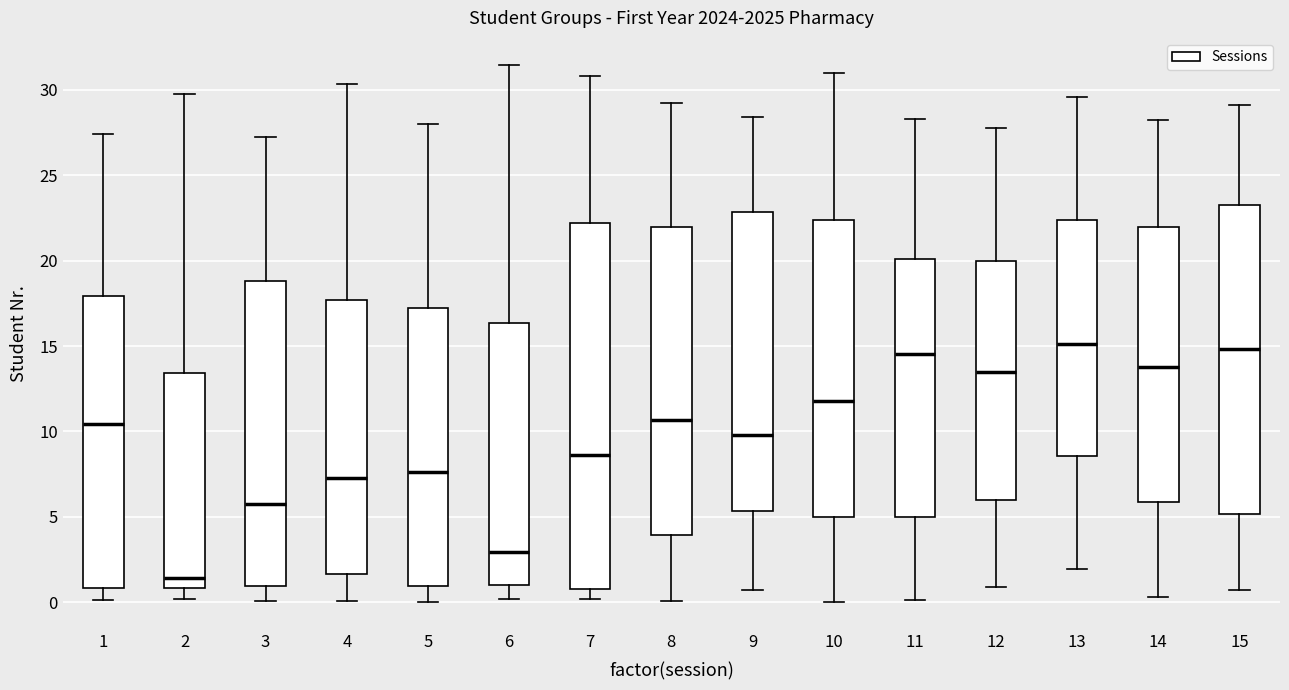

Reading left to right, read every box against the y-axis: the position of its median line, the range the box covers, and the ends of its whiskers. The values are not printed on the chart, so give them approximately, as read against the axis.

1: median 10.5, box 1.0 to 18.0, whiskers 0.0 to 27.5
2: median 1.5, box 1.0 to 13.5, whiskers 0.0 to 29.5
3: median 6.0, box 1.0 to 19.0, whiskers 0.0 to 27.0
4: median 7.5, box 1.5 to 17.5, whiskers 0.0 to 30.5
5: median 7.5, box 1.0 to 17.0, whiskers 0.0 to 28.0
6: median 3.0, box 1.0 to 16.5, whiskers 0.0 to 31.5
7: median 8.5, box 1.0 to 22.0, whiskers 0.0 to 31.0
8: median 10.5, box 4.0 to 22.0, whiskers 0.0 to 29.0
9: median 10.0, box 5.5 to 23.0, whiskers 0.5 to 28.5
10: median 12.0, box 5.0 to 22.5, whiskers 0.0 to 31.0
11: median 14.5, box 5.0 to 20.0, whiskers 0.0 to 28.5
12: median 13.5, box 6.0 to 20.0, whiskers 1.0 to 28.0
13: median 15.0, box 8.5 to 22.5, whiskers 2.0 to 29.5
14: median 14.0, box 6.0 to 22.0, whiskers 0.5 to 28.0
15: median 15.0, box 5.0 to 23.5, whiskers 0.5 to 29.0